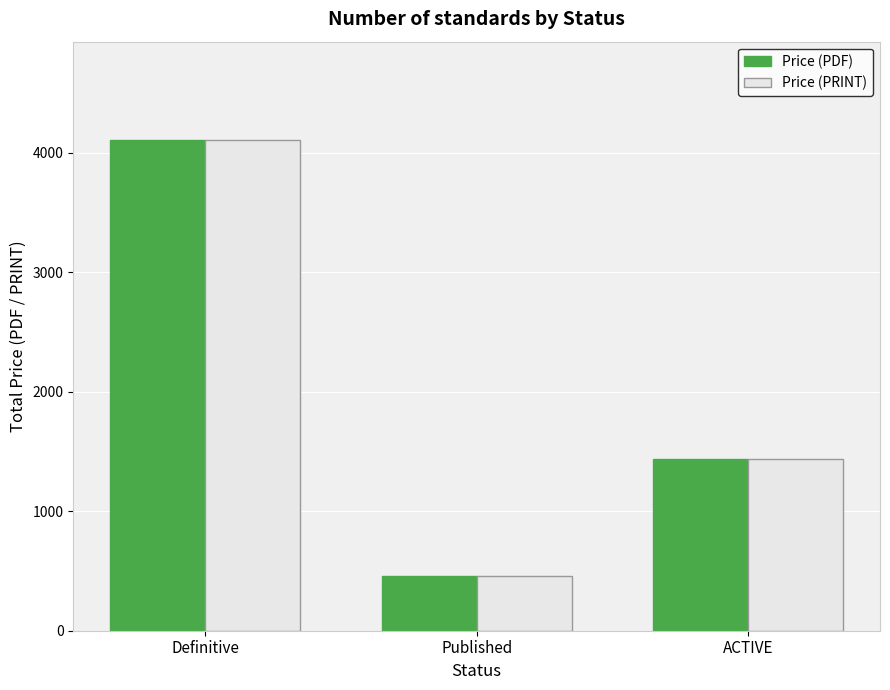

List the labels in order of Price (PDF) value, smallest first.

Published, ACTIVE, Definitive